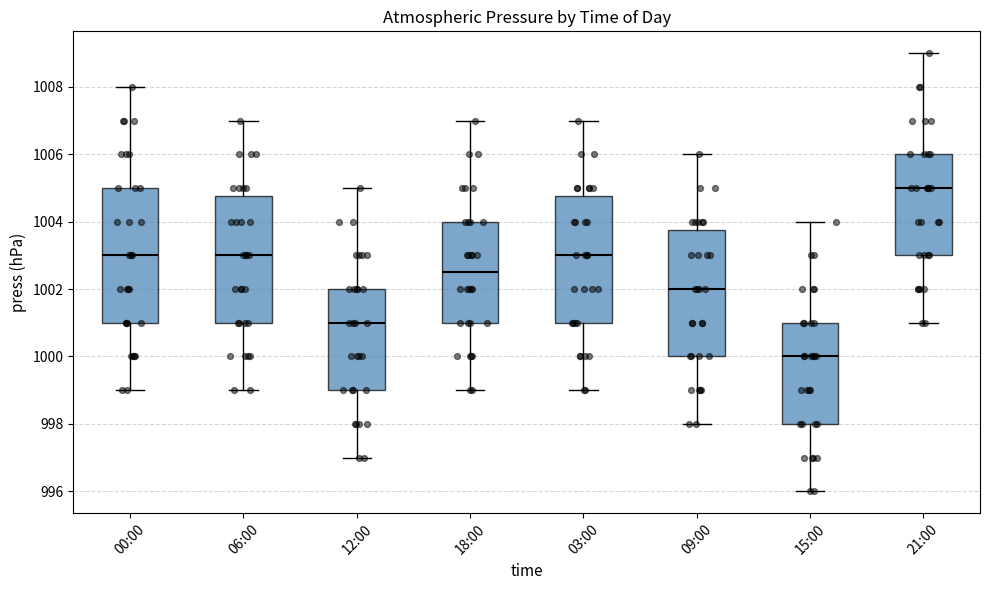

Which box has the highest median line?

21:00